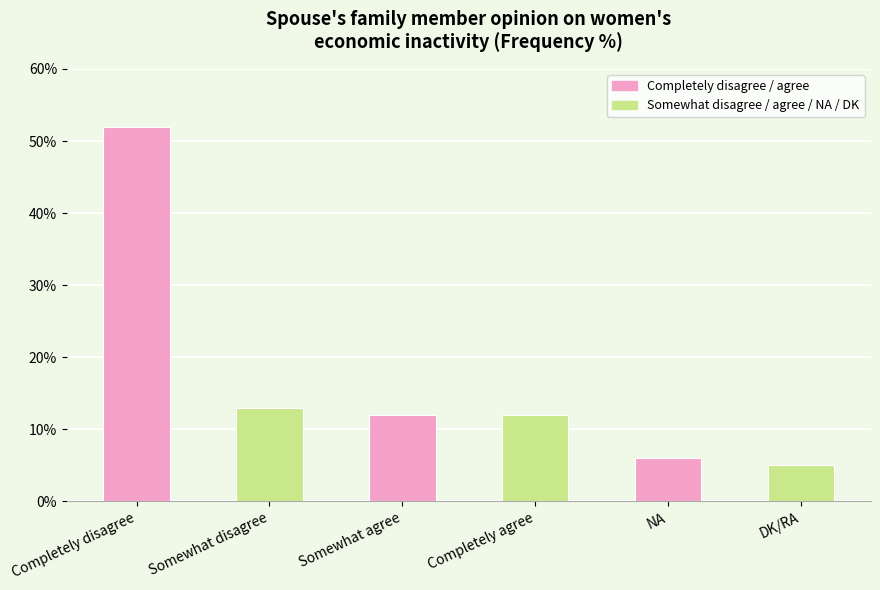

Where is the data nearest to the value 28?

Somewhat disagree